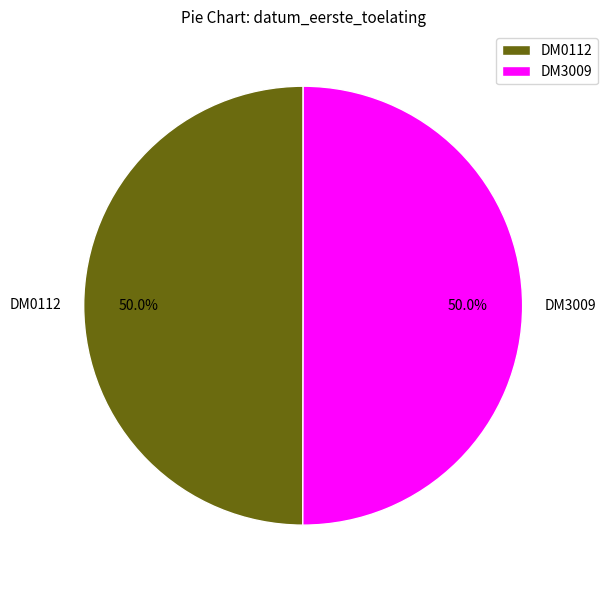

To the nearest percent, what percentage of the pie is DM0112?

50%